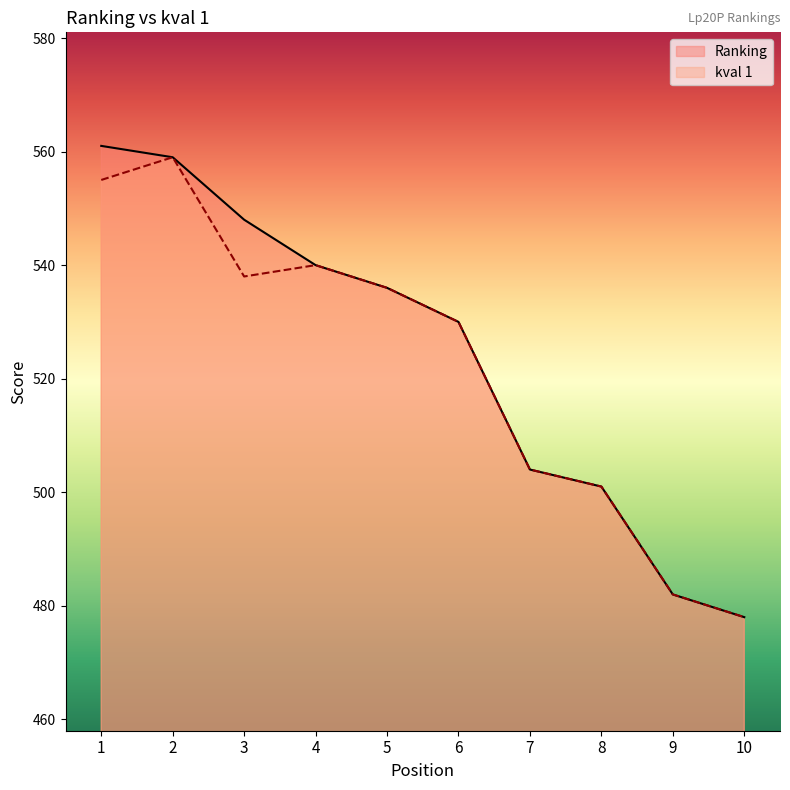

Which category has the highest value across all series?

1